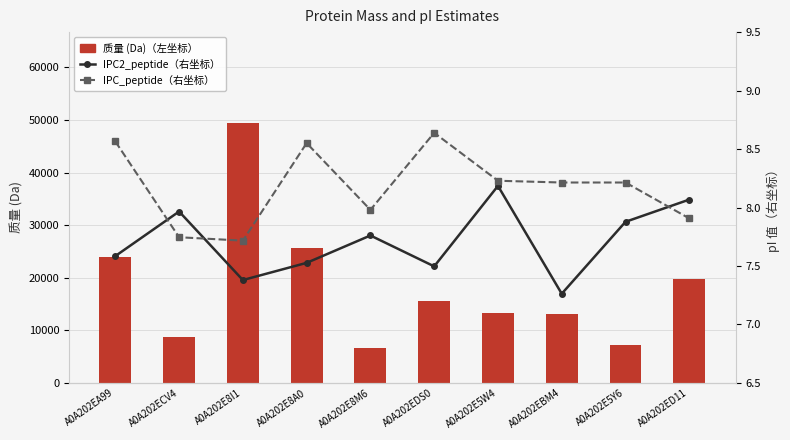

Rank the series at A0A202E8M6 from lowest to highest value.

IPC2_peptide（右坐标）, IPC_peptide（右坐标）, 质量 (Da)（左坐标）